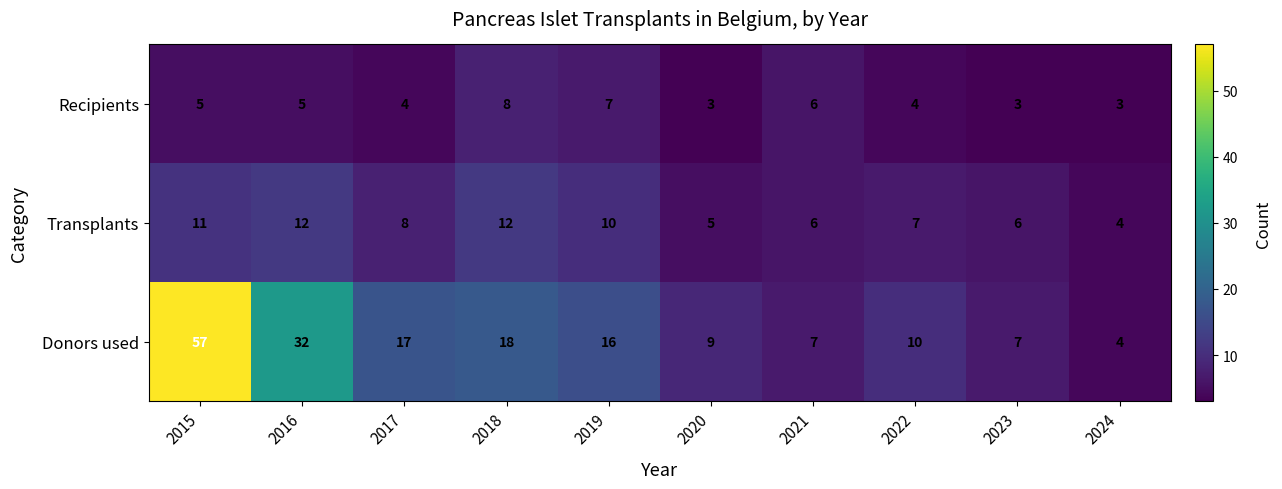

Reading left to right, what are all the values shown in this chart?

Recipients: 5	5	4	8	7	3	6	4	3	3
Transplants: 11	12	8	12	10	5	6	7	6	4
Donors used: 57	32	17	18	16	9	7	10	7	4